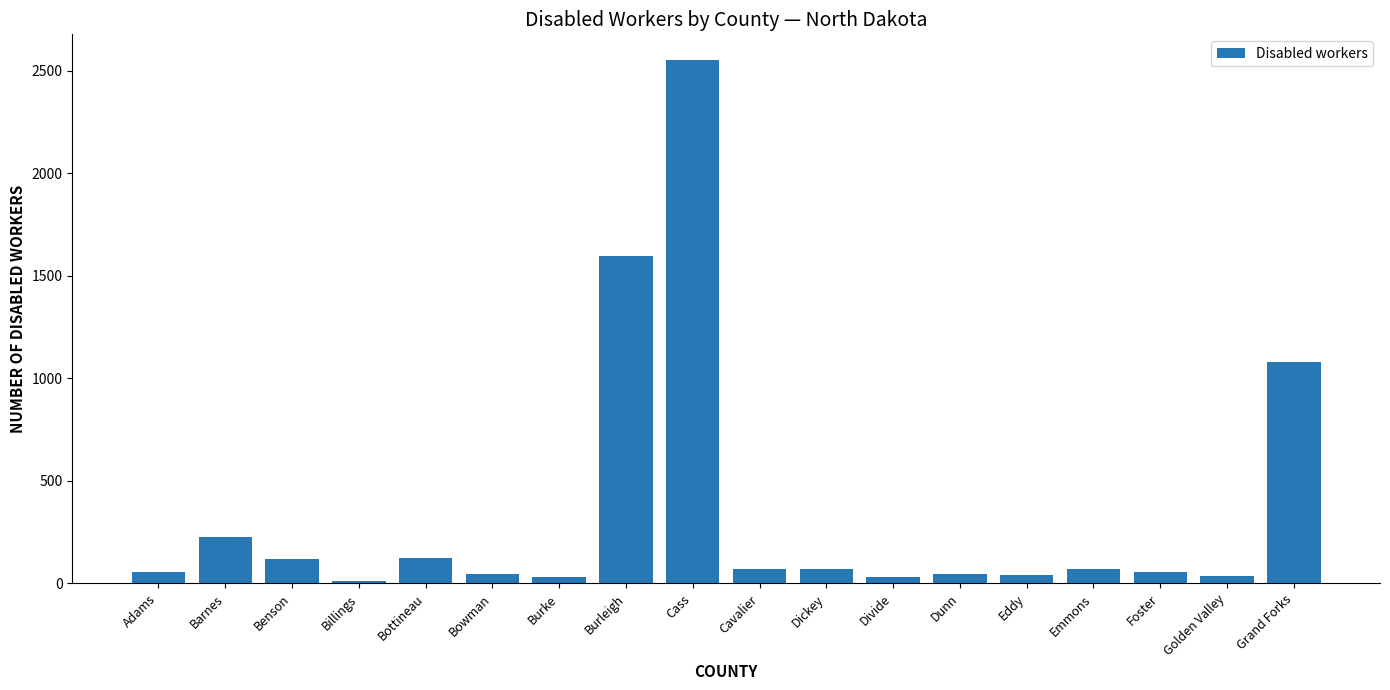

What is the ratio of the value at Dickey to the value at Cavalier?

1.0